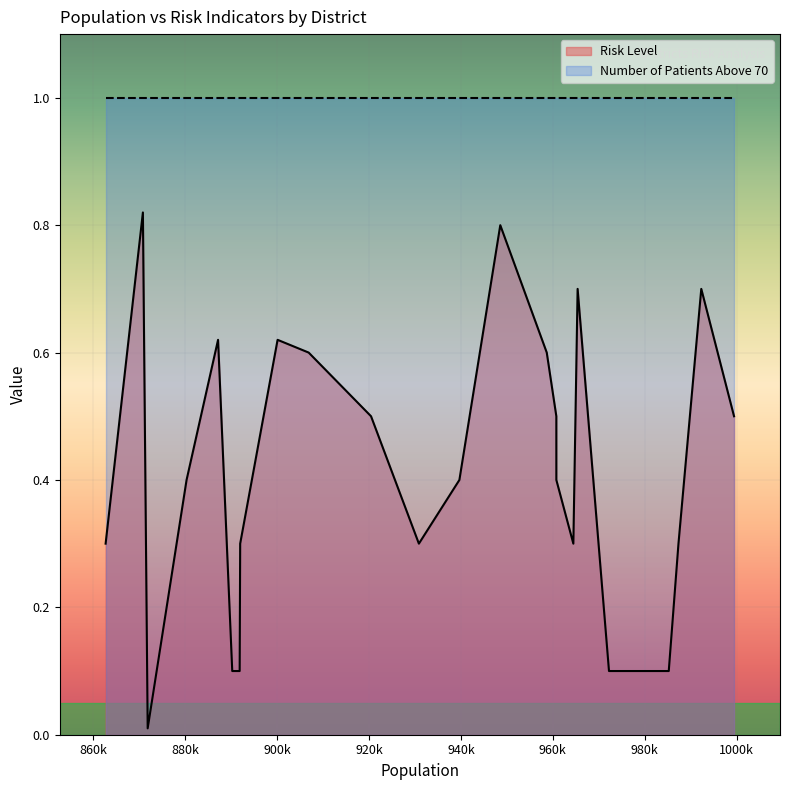

True or false: Risk Level and Number of Patients Above 70 intersect in this chart.

False